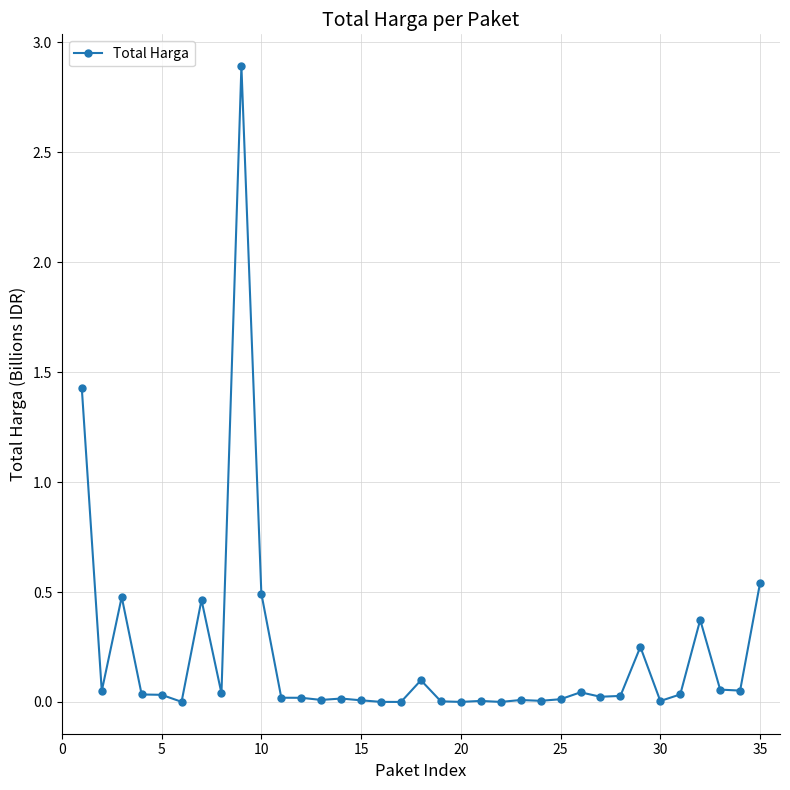

What is the sum of all values?

7.5